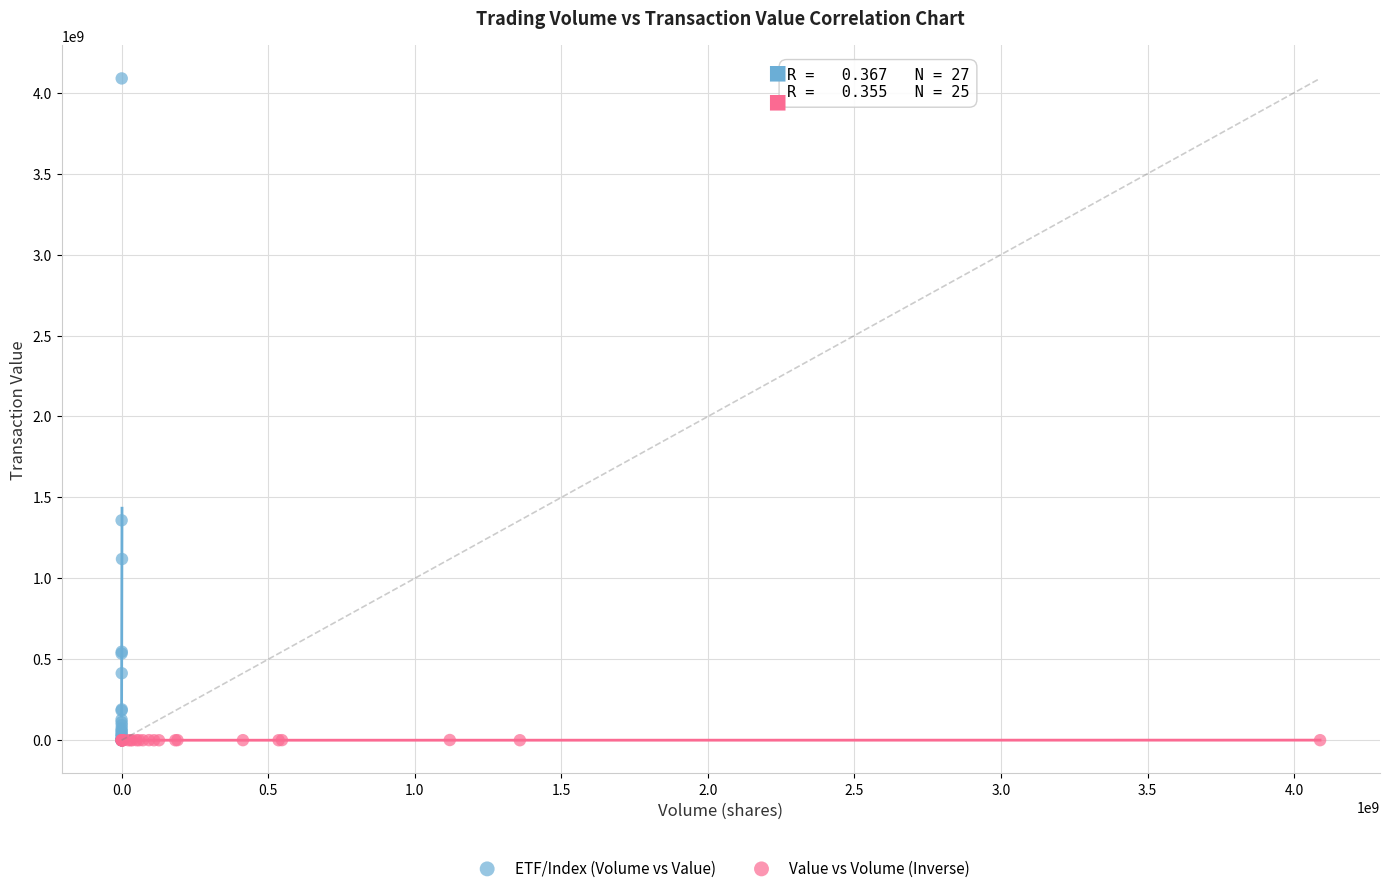

Which series contains the highest Y value?

ETF/Index (Volume vs Value)